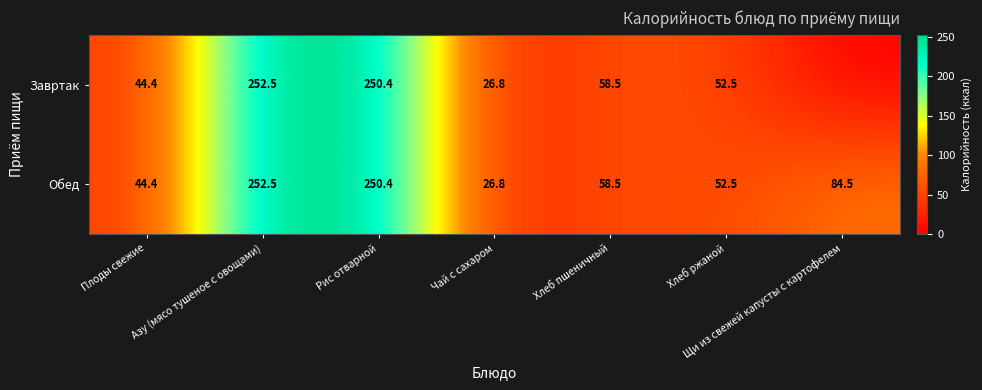

What is the maximum value for Обед?

252.5